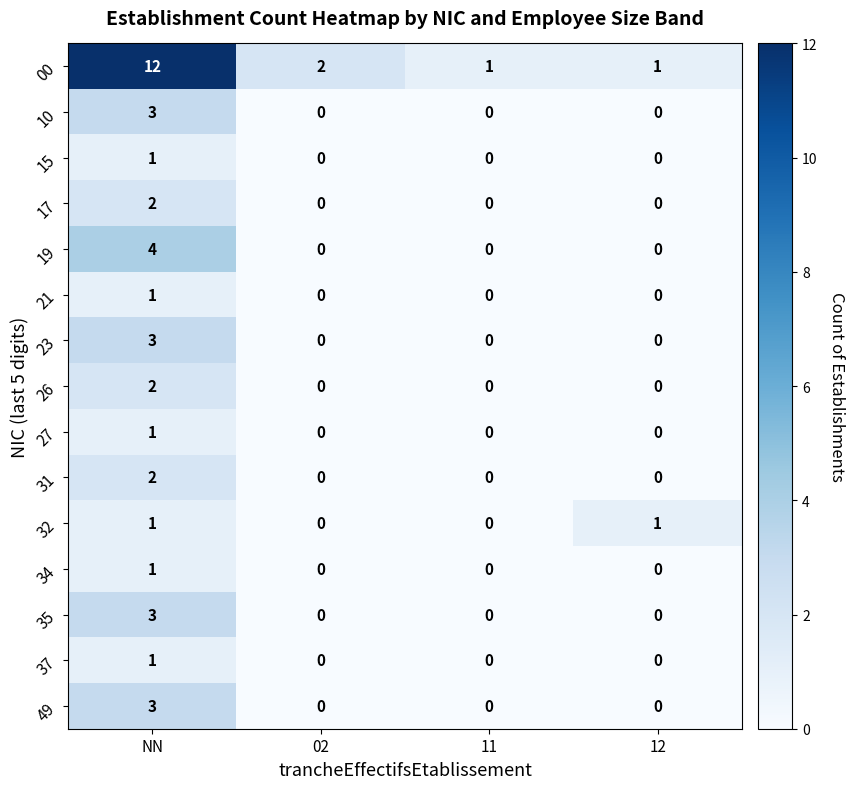

Which series has the widest spread of values?

00